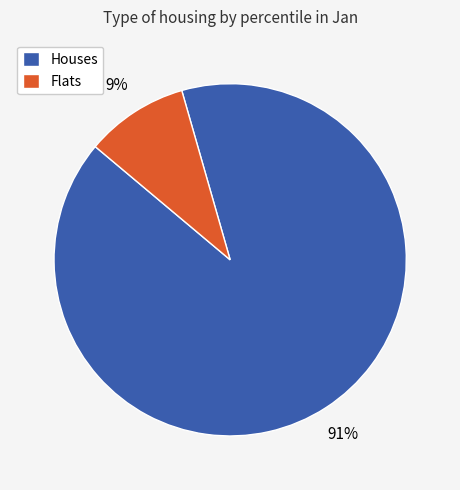

Is the sum of Houses and Flats greater than half?

Yes